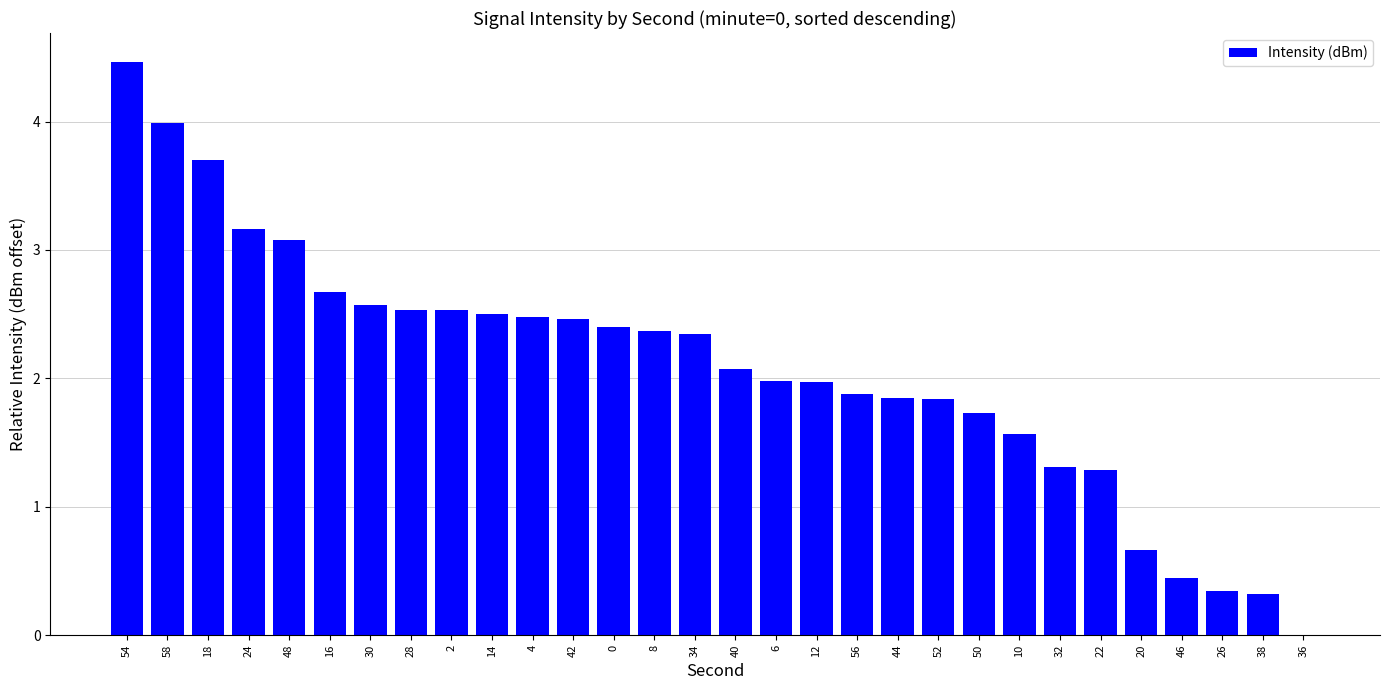

Read the value at 46.

0.4